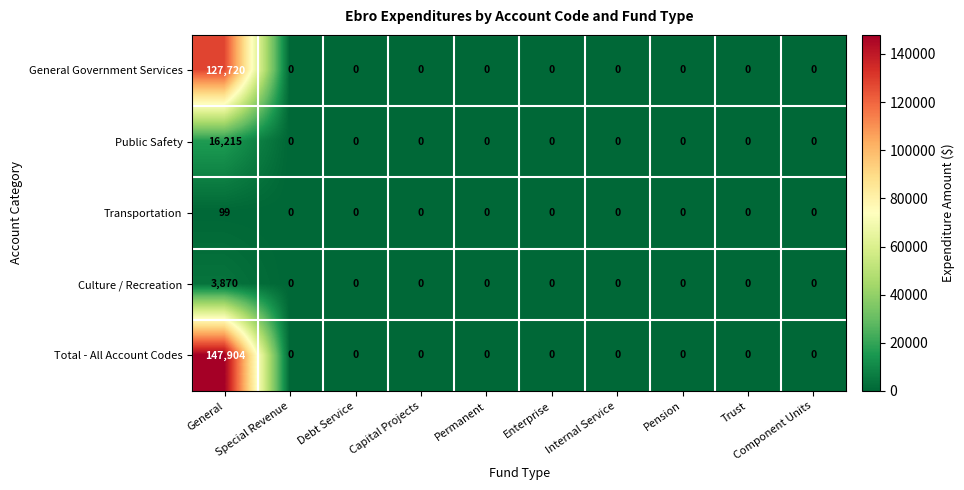

True or false: Culture / Recreation has a value of 5364 at General.

False